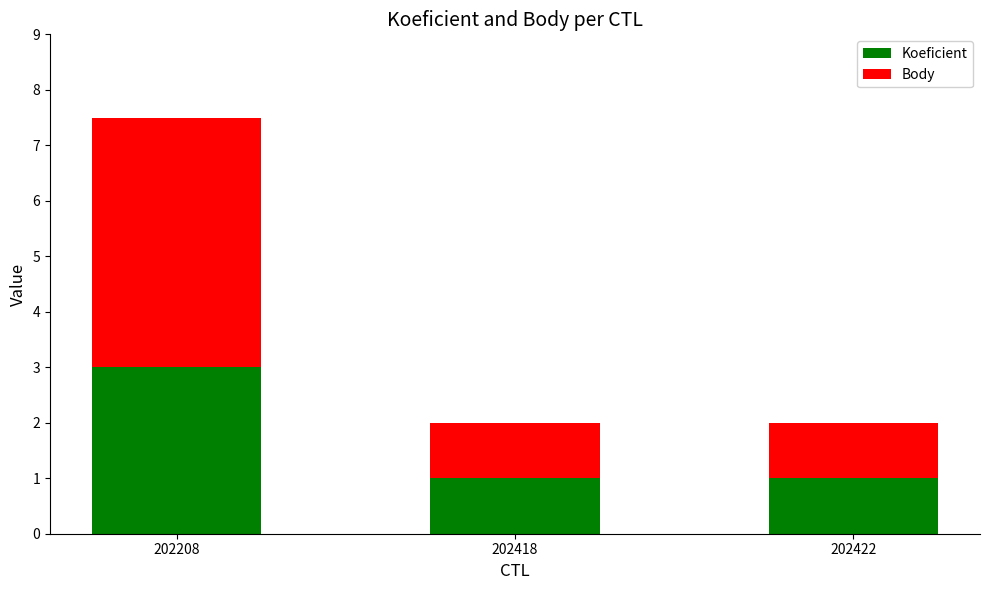

What is the approximate value of Koeficient at 202418?

1.0